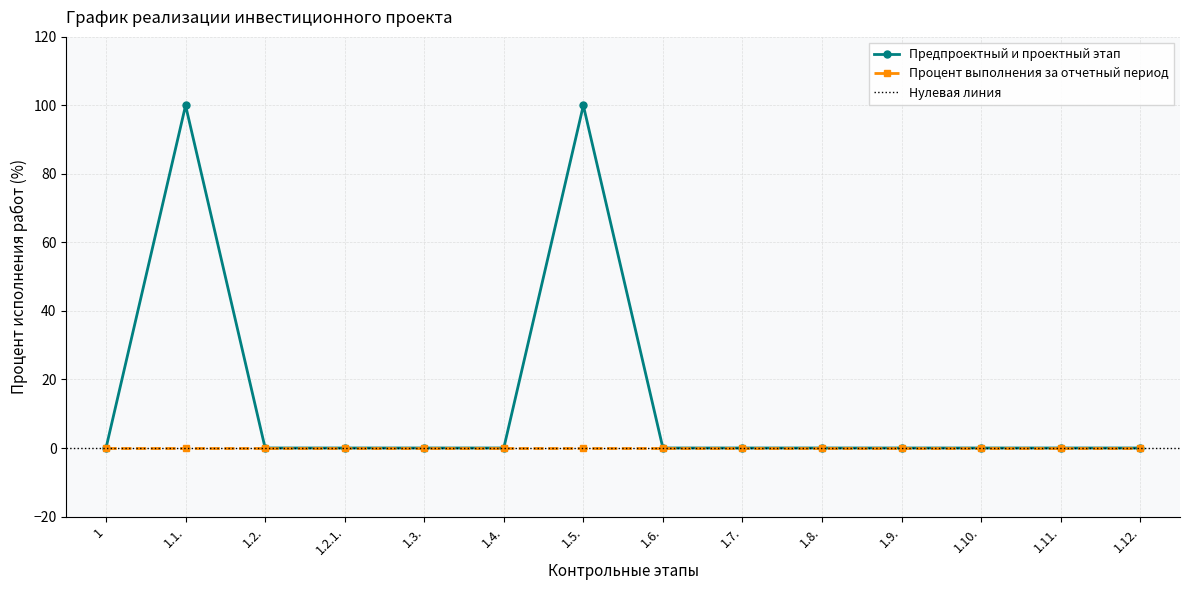

List the labels in order of value, largest first.

1.1., 1.5., 1, 1.2., 1.2.1., 1.3., 1.4., 1.6., 1.7., 1.8., 1.9., 1.10., 1.11., 1.12.